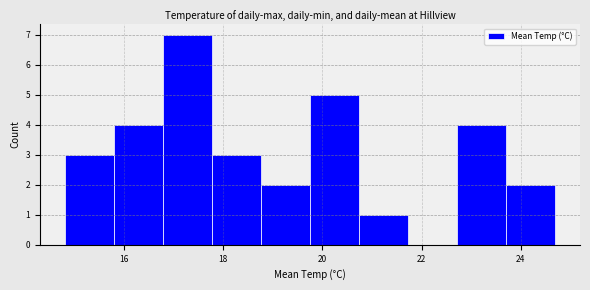

How tall is the bar that spans 14.8 to 15.8 on the x-axis? Neither the bar edges nor the heights are printed on the chart, so give them approximately, as read against the axes.

3